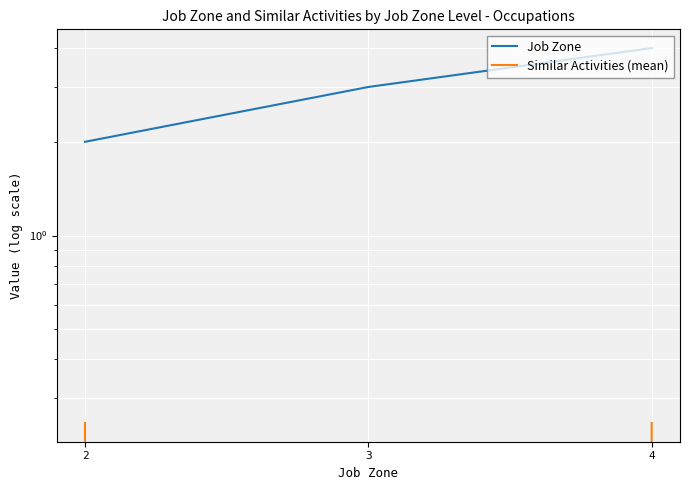

Is this an area chart (filled region under the line)?

No